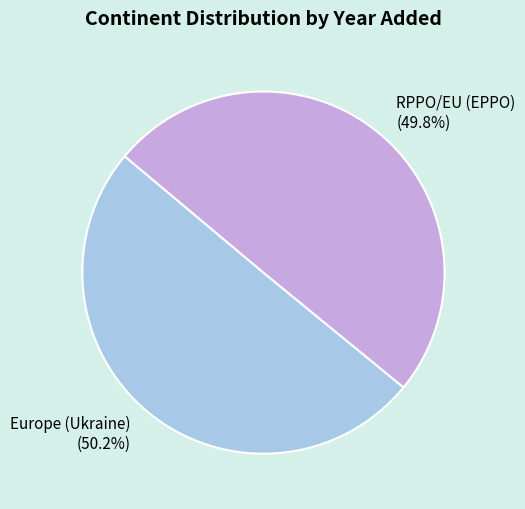

Count the number of slices in the pie.

2